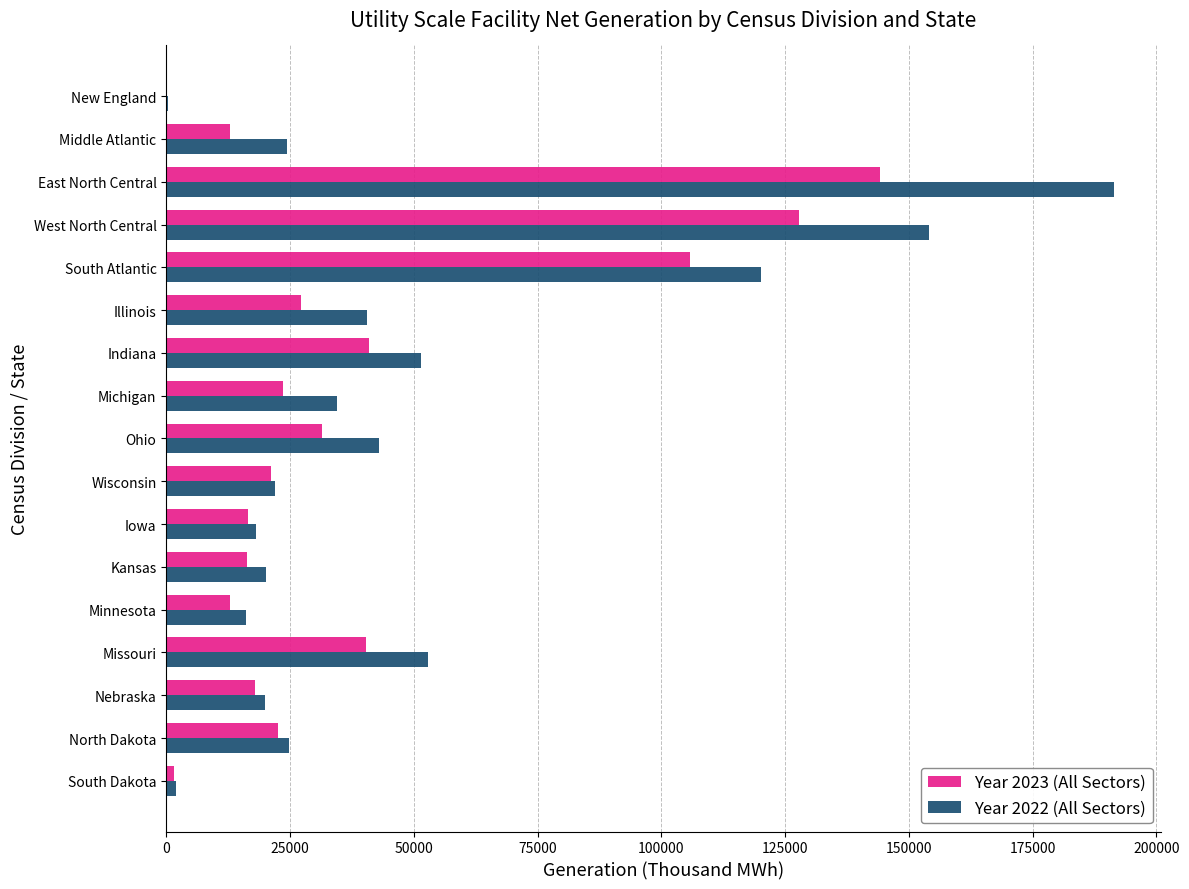

Is it true that Year 2023 (All Sectors) equals 12794 at Minnesota?

True